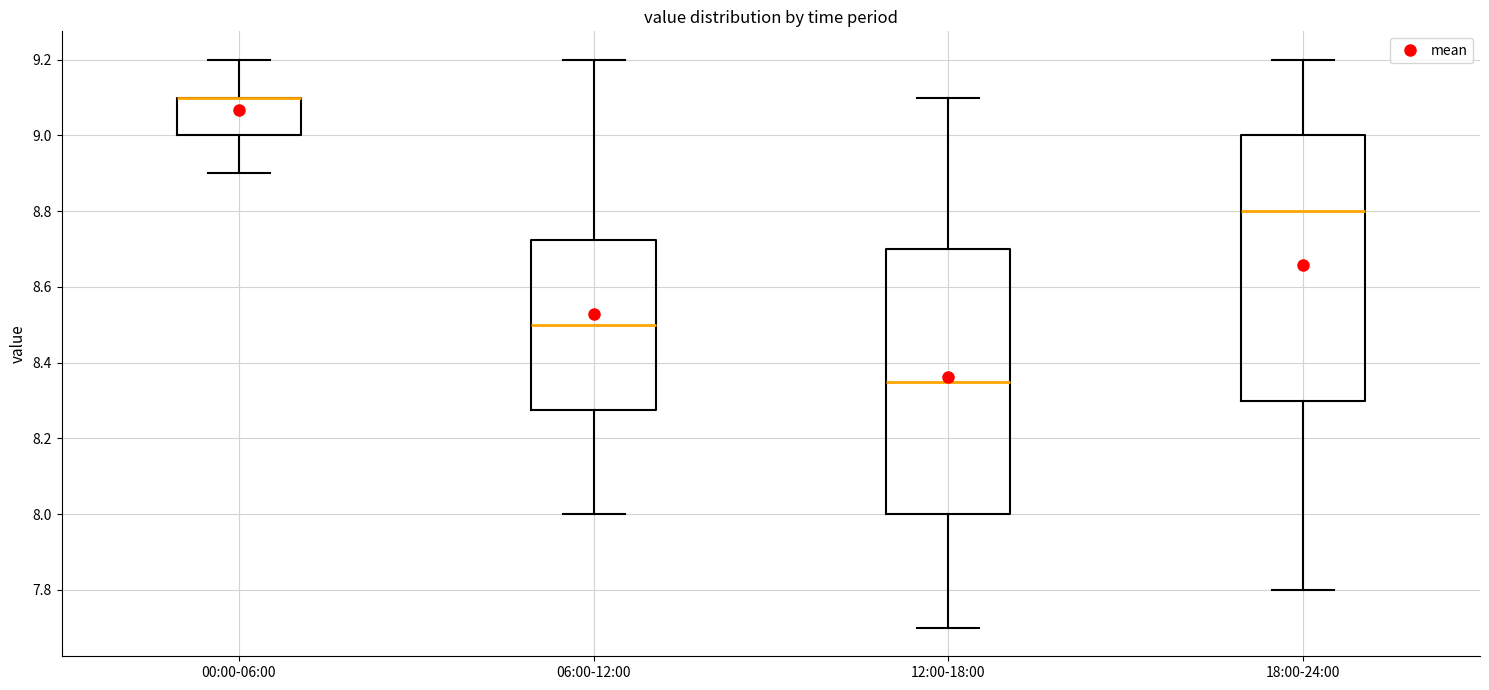

Reading left to right, read every box against the y-axis: the position of its median line, the range the box covers, and the ends of its whiskers. The values are not printed on the chart, so give them approximately, as read against the axis.

00:00-06:00: median 9.10 (drawn on the box's upper edge), box 9.00 to 9.10, whiskers 8.90 to 9.20
06:00-12:00: median 8.50, box 8.28 to 8.72, whiskers 8.00 to 9.20
12:00-18:00: median 8.36, box 8.00 to 8.70, whiskers 7.70 to 9.10
18:00-24:00: median 8.80, box 8.30 to 9.00, whiskers 7.80 to 9.20